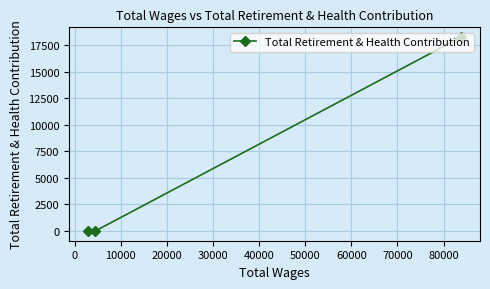

What is the greatest value displayed?

18261